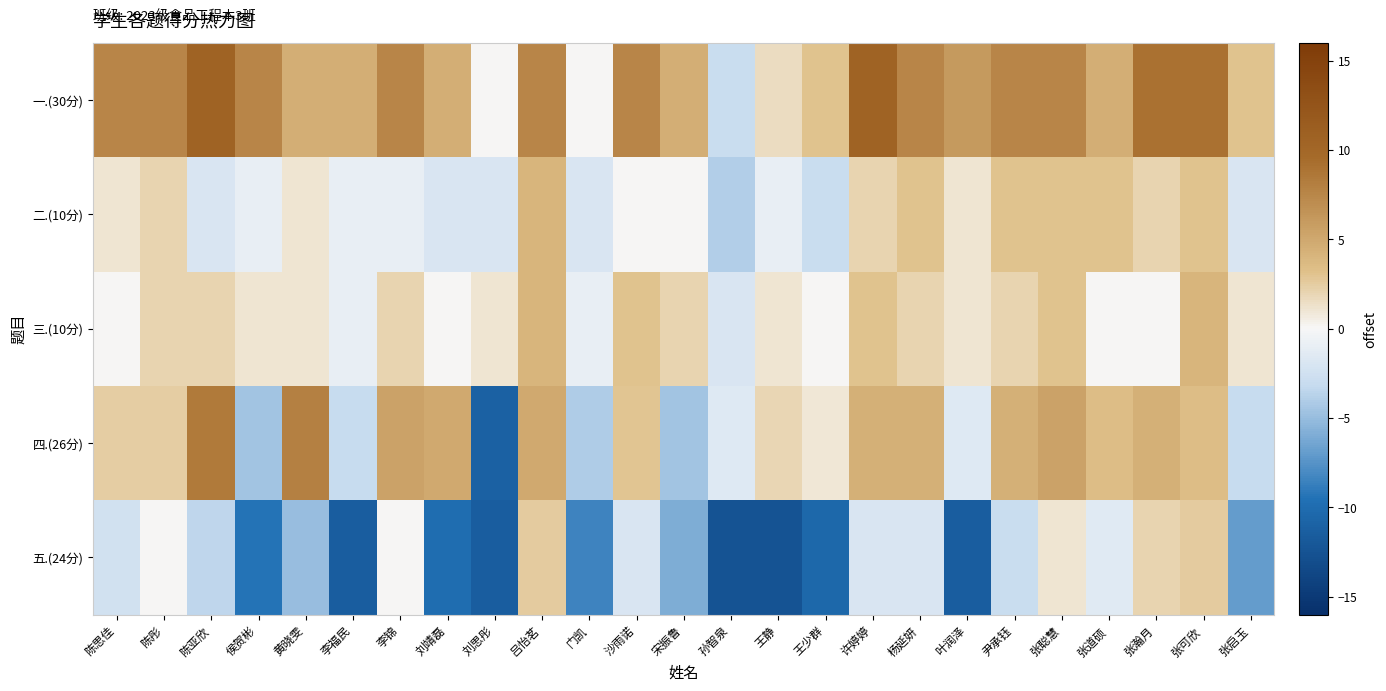

Which series has the largest range (max minus min)?

四.(26分)